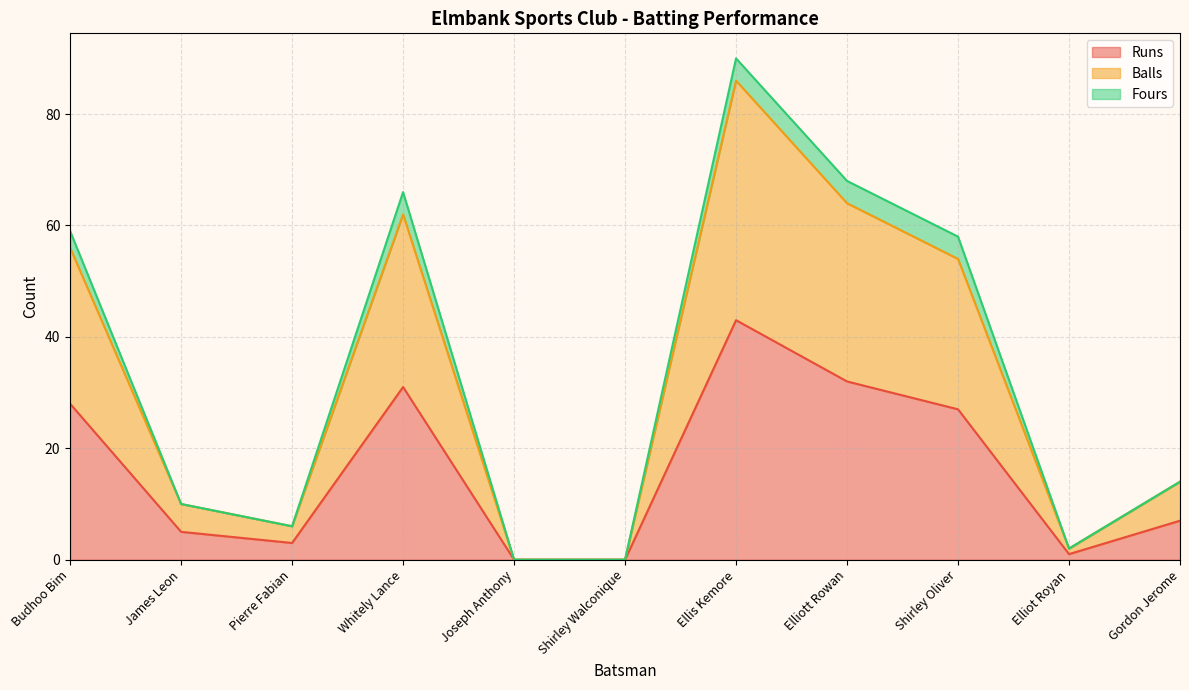

True or false: Runs and Balls cross at least once.

False